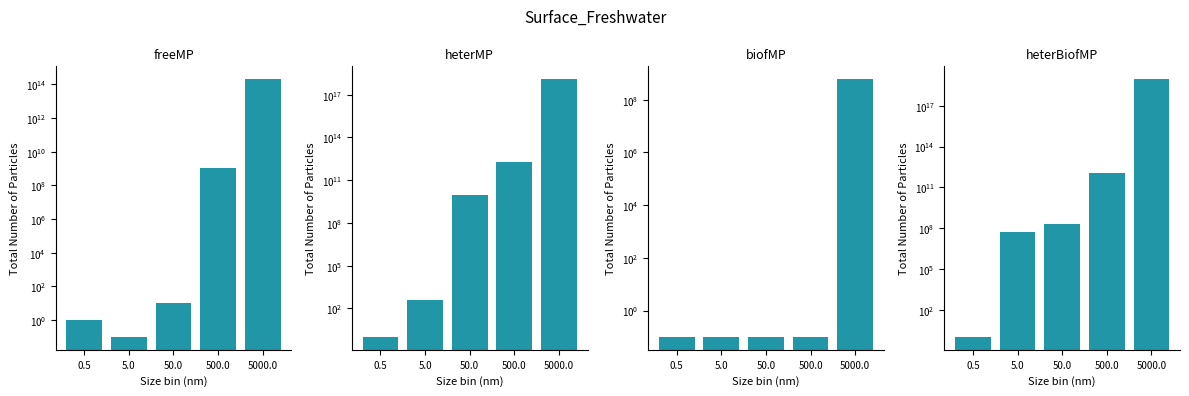

Rank the series at 50.0 from lowest to highest value.

biofMP, freeMP, heterBiofMP, heterMP